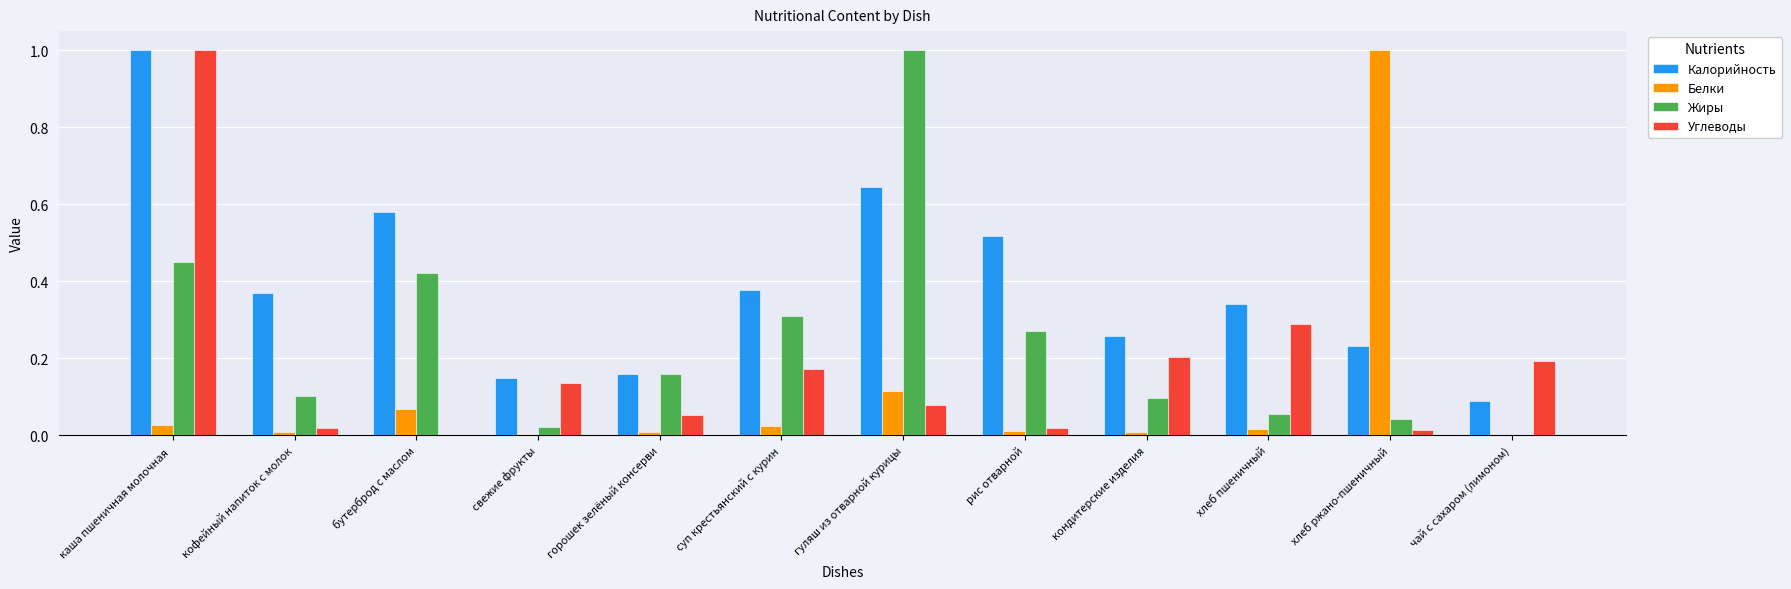

Are the bars horizontal?

No